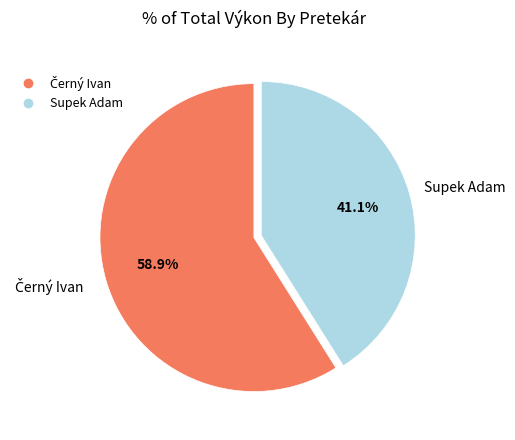

Does any single category account for the majority?

Yes